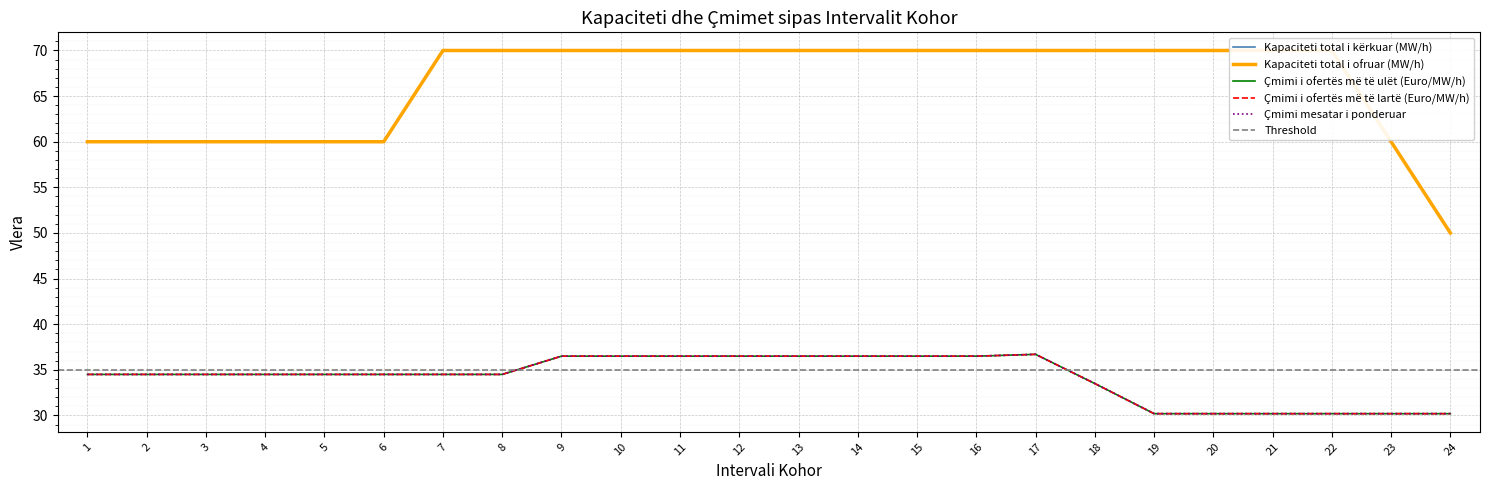

What is the maximum value shown in the chart?

70.0